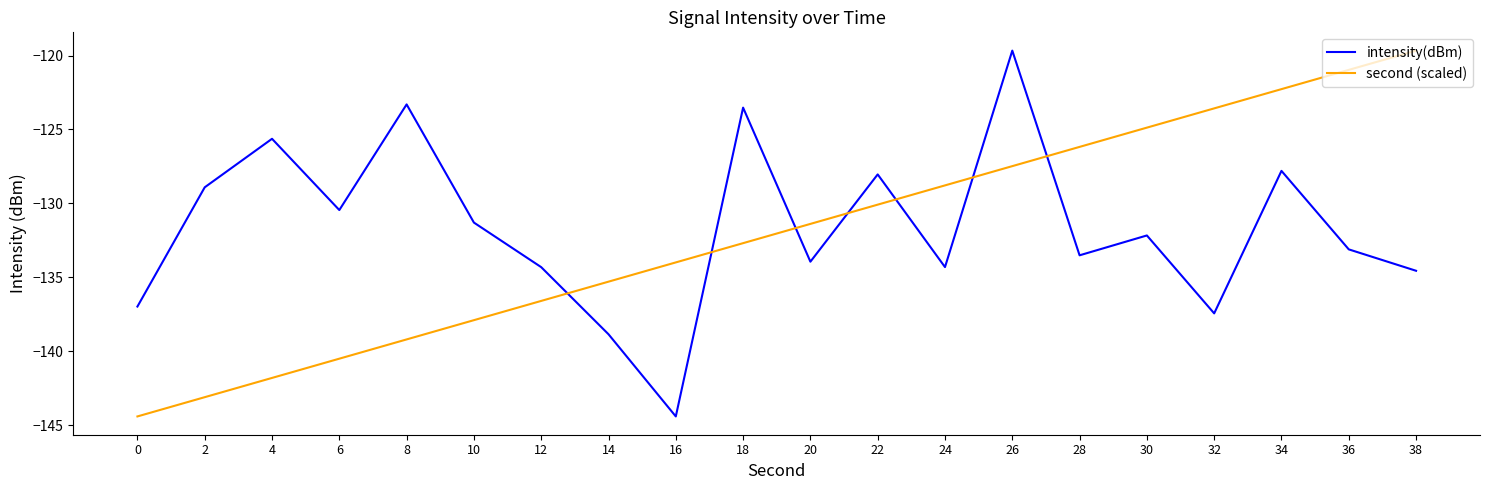

Which series has the largest total across all categories?

intensity(dBm)